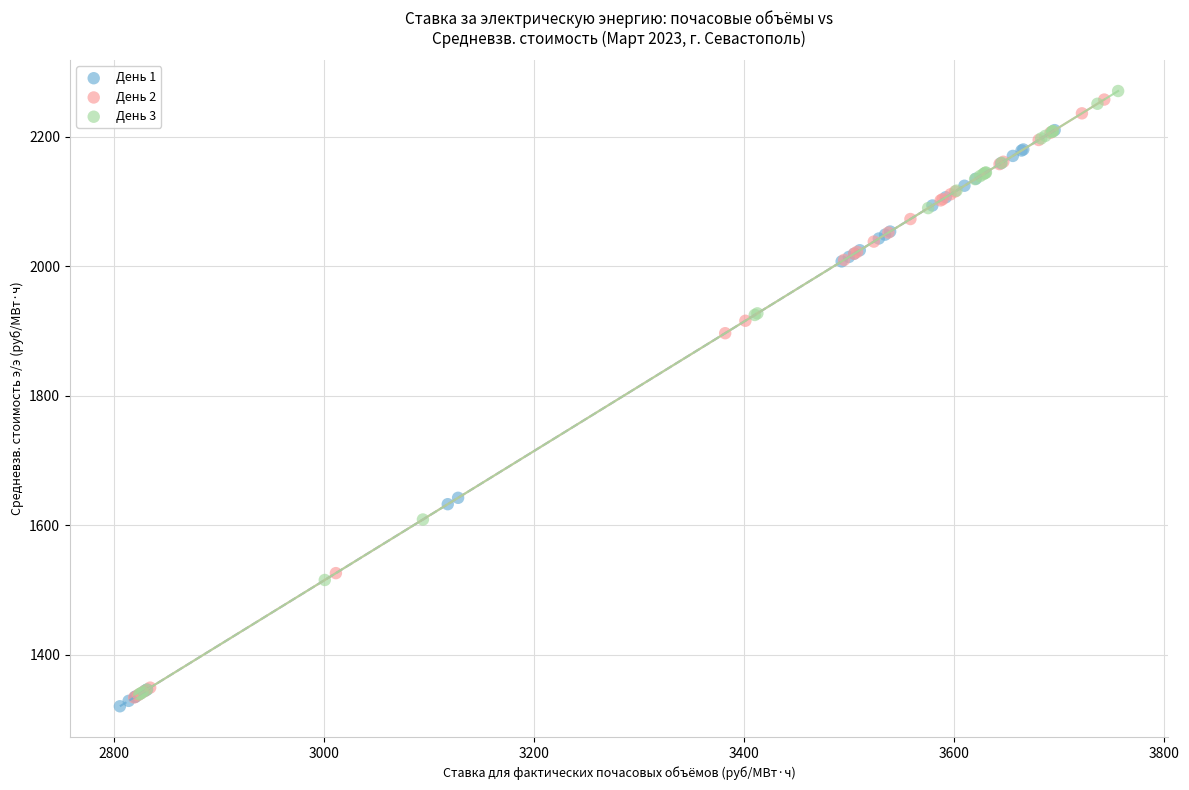

Which series has the widest spread of Y values?

День 3